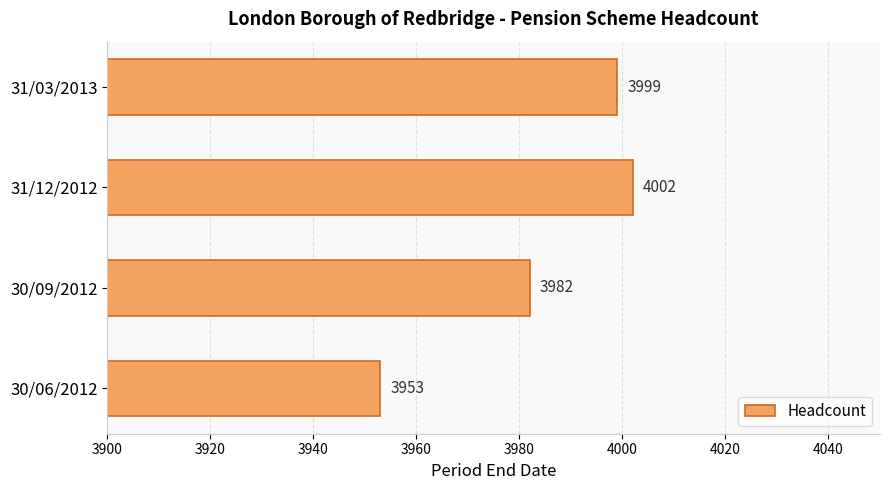

Are the bars horizontal?

Yes